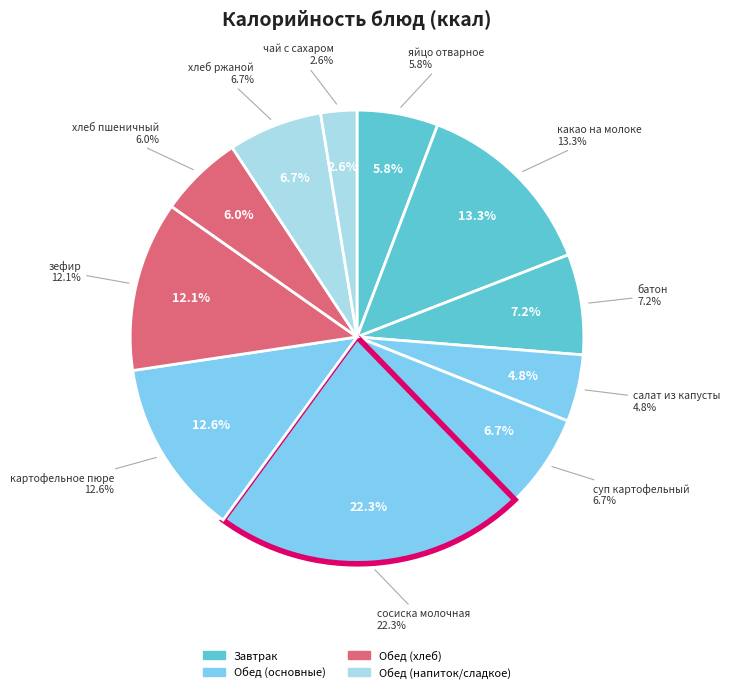

The яйцо отварное slice represents 6% of the pie. True or false?

True